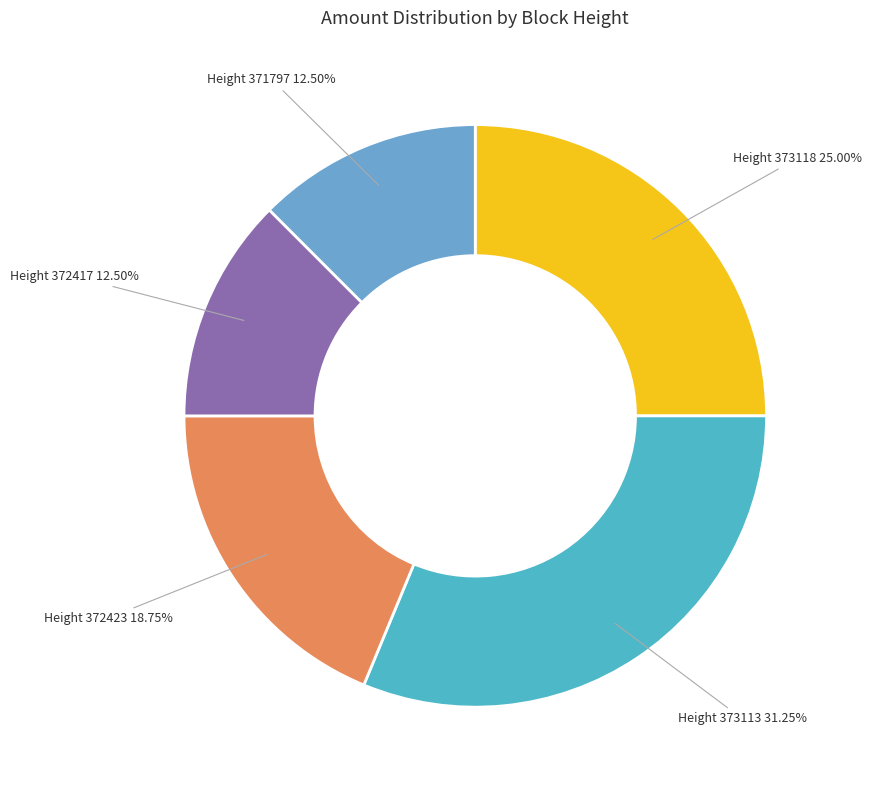

Between Height 373113 and Height 372423, which is larger?

Height 373113